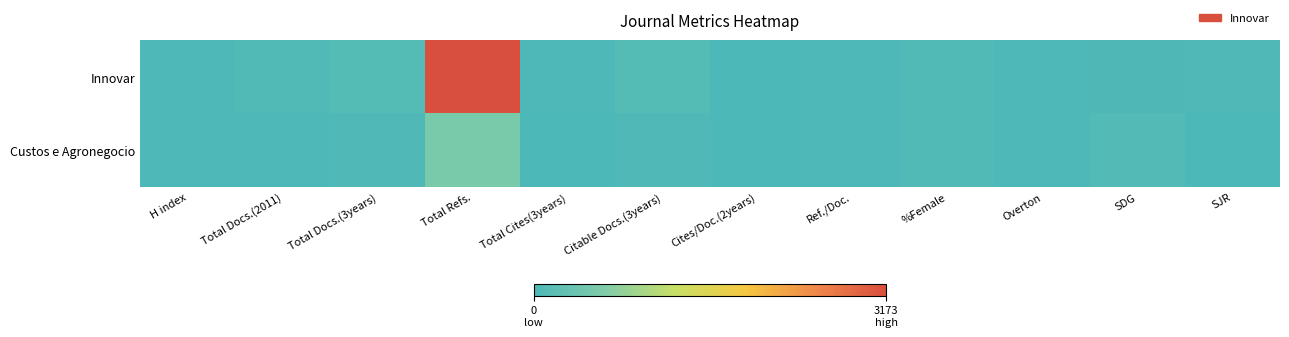

At how many categories does at least one series exceed 2308?

1